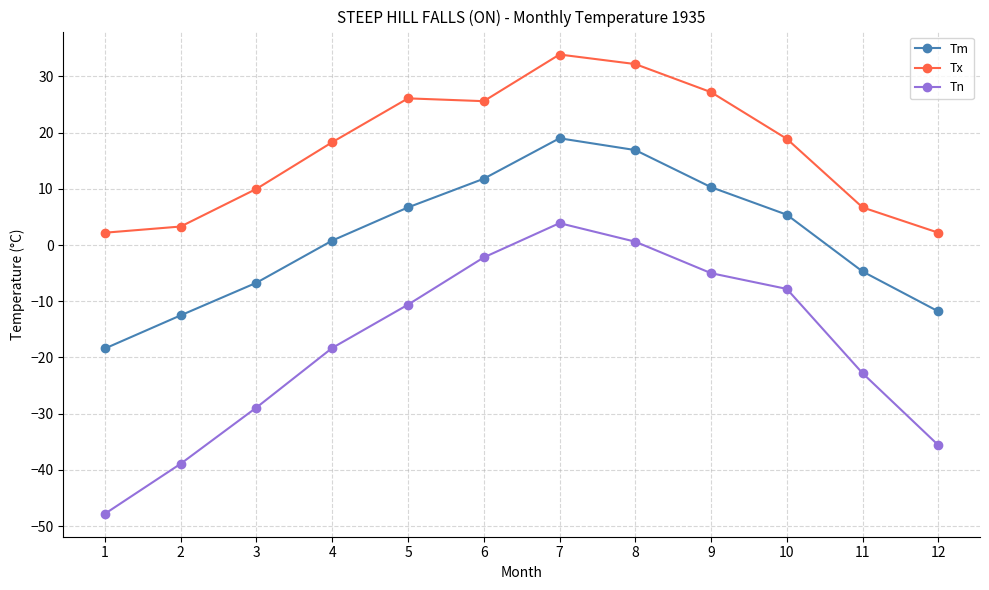

Rank the series at 5 from lowest to highest value.

Tn, Tm, Tx